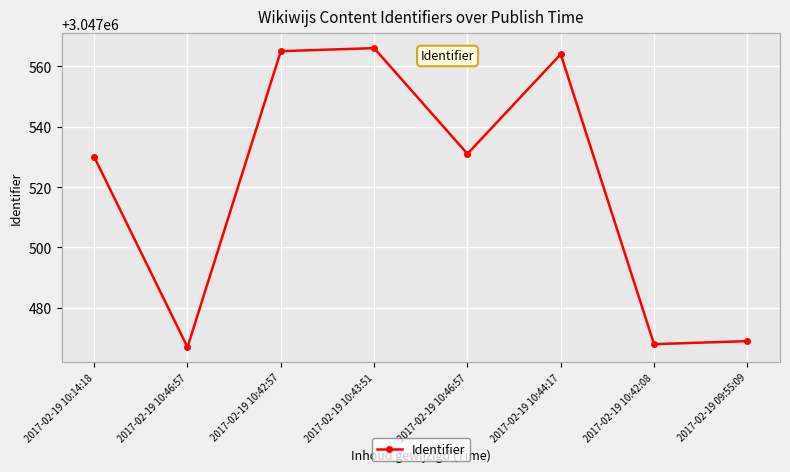

Rank the categories by value from highest to lowest.

2017-02-19 10:43:51, 2017-02-19 10:42:57, 2017-02-19 10:44:17, 2017-02-19 10:46:57, 2017-02-19 10:14:18, 2017-02-19 09:55:09, 2017-02-19 10:42:08, 2017-02-19 10:46:57